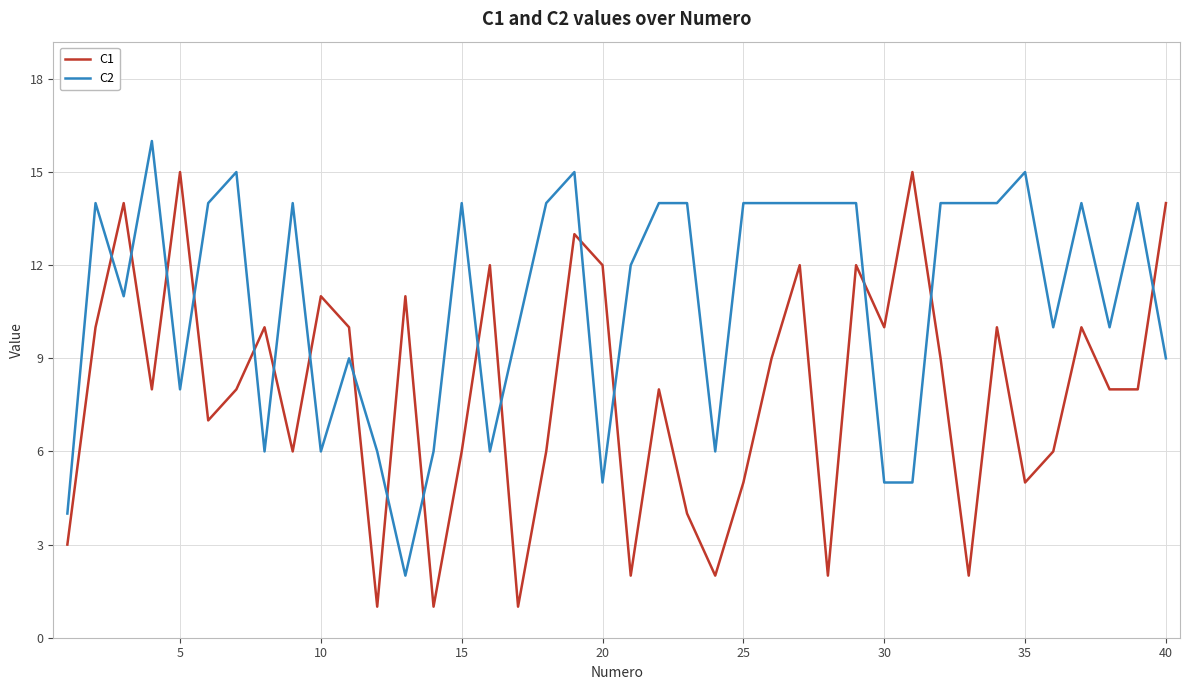

What is the highest value of the C2 series?

16